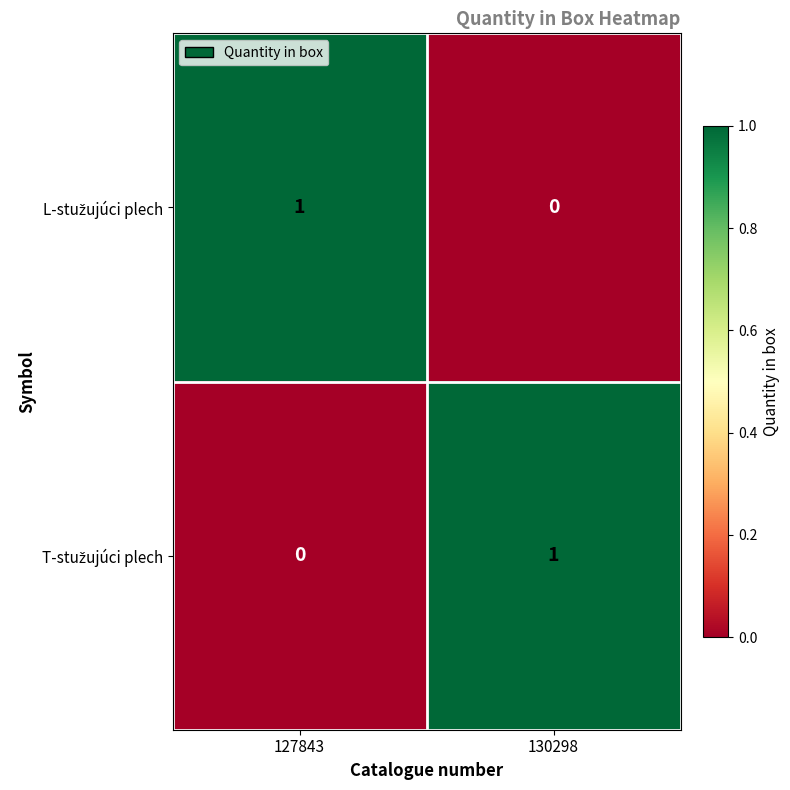

Count the number of data series in this chart.

2